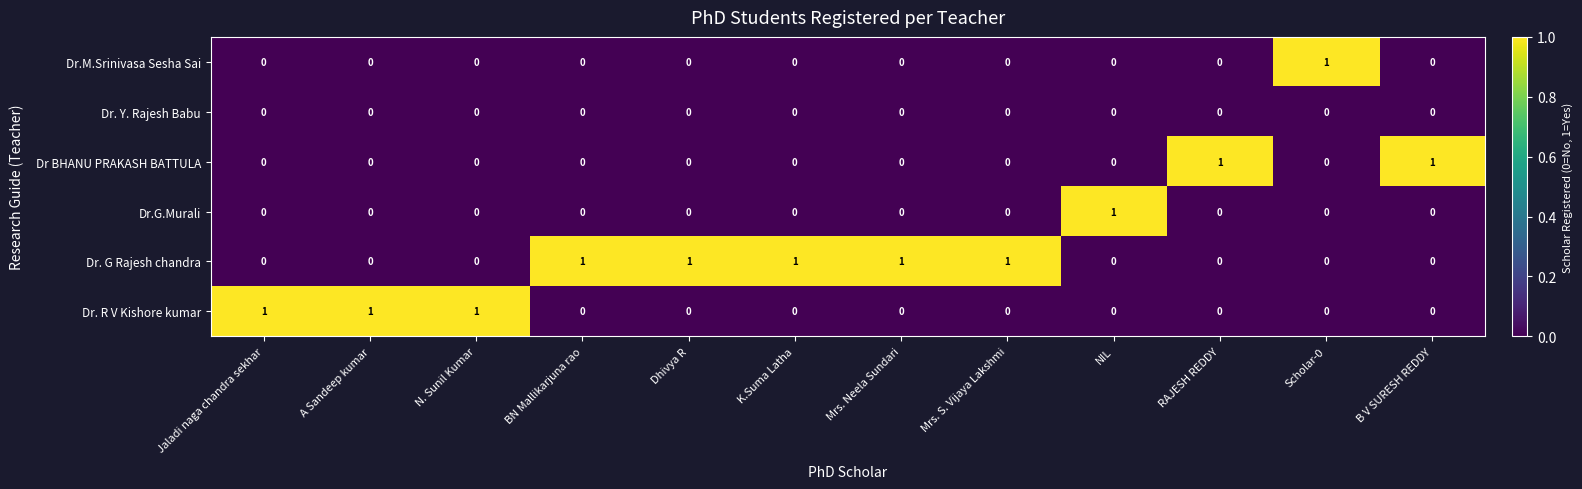

What is the spread (max minus min) of values at Mrs. Neela Sundari?

1